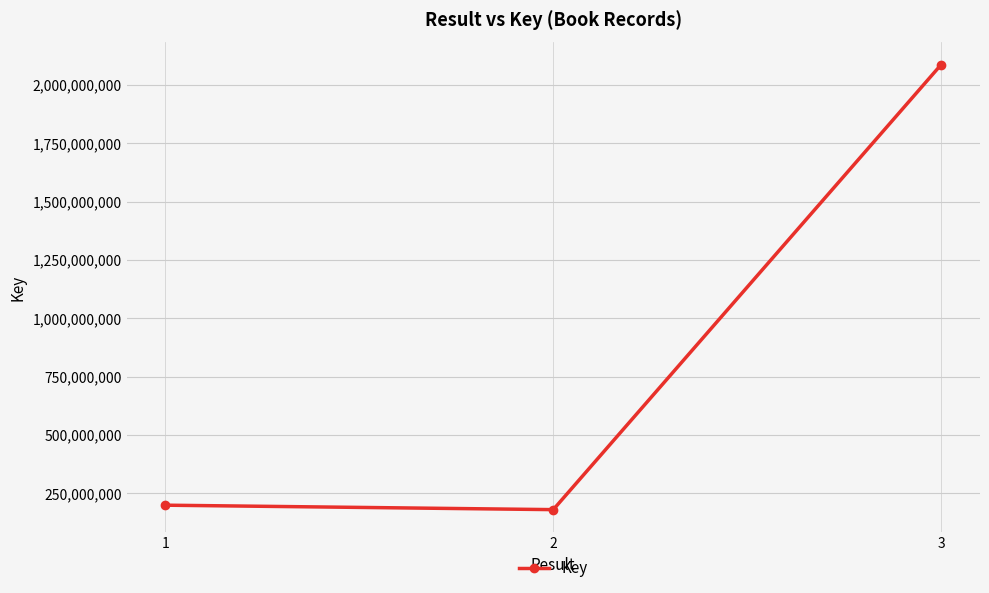

What is the minimum value shown in the chart?

180188454